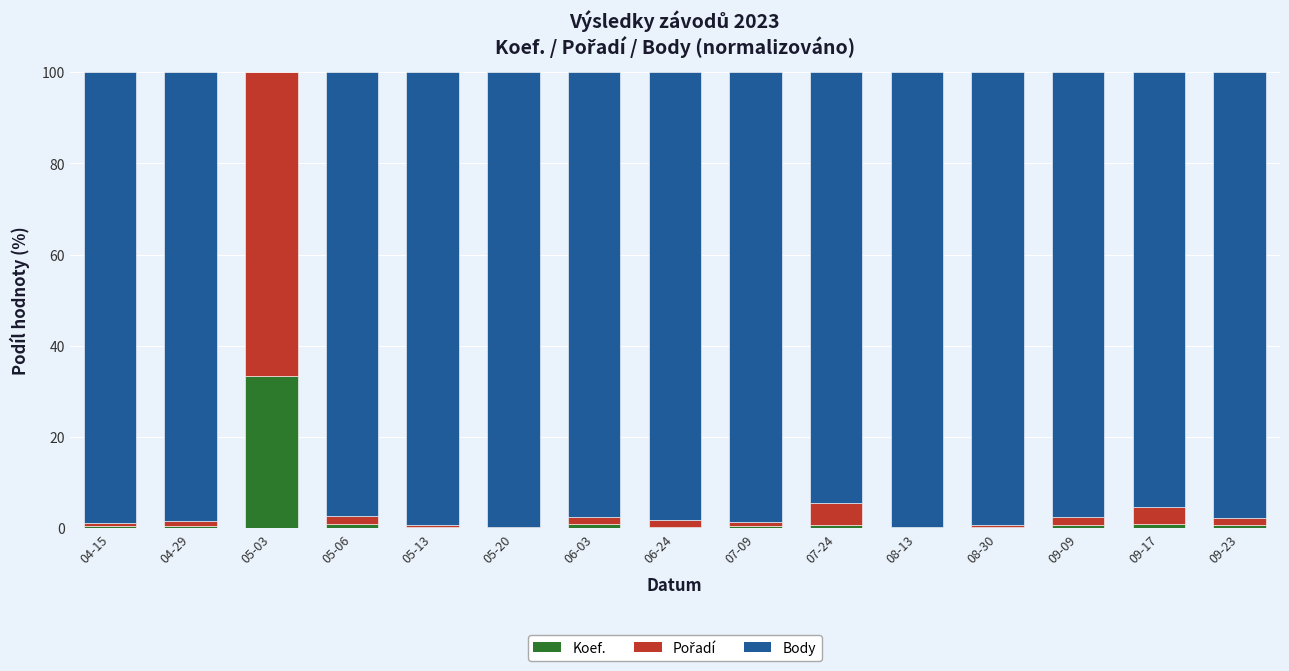

True or false: Koef. has a value of 0.8 at 09-09.

True